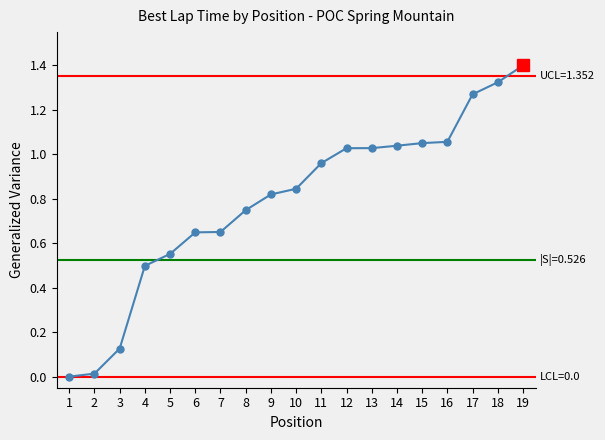

The chart shows a value of 0.2 at 3. True or false?

False